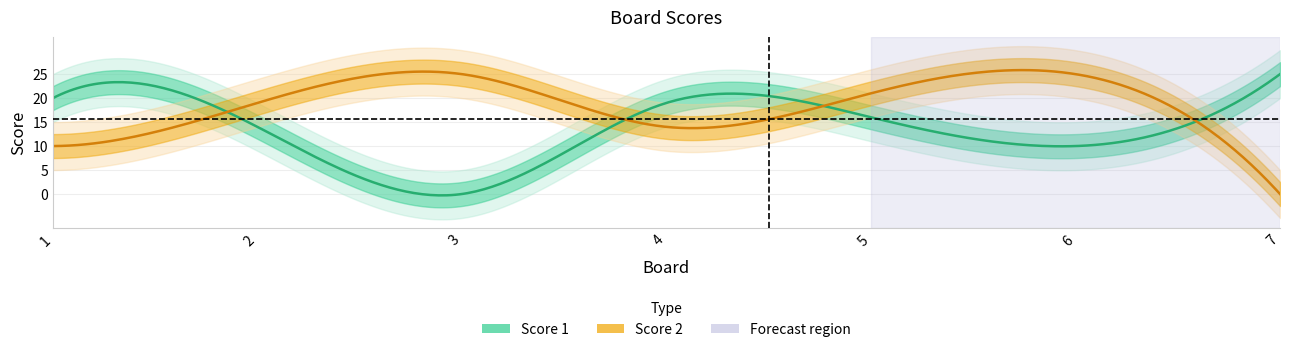

What is the difference between the maximum and second lowest values in the Score 2 series?

15